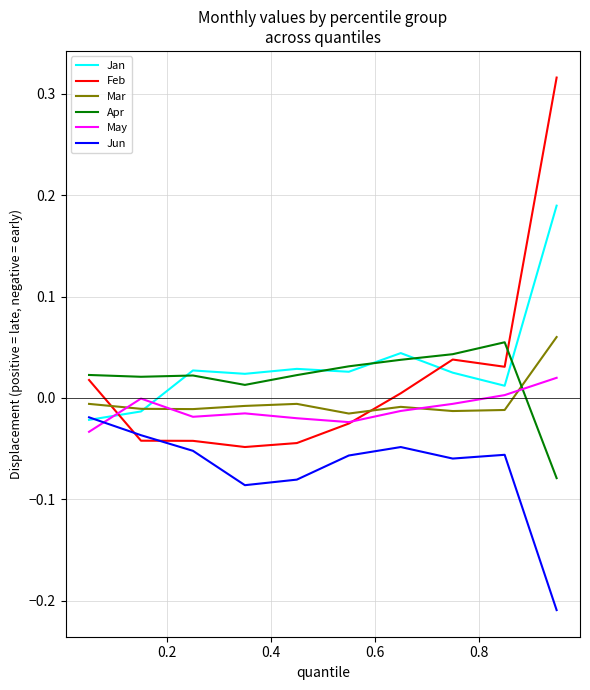

How many intersections are there between Mar and May?

4